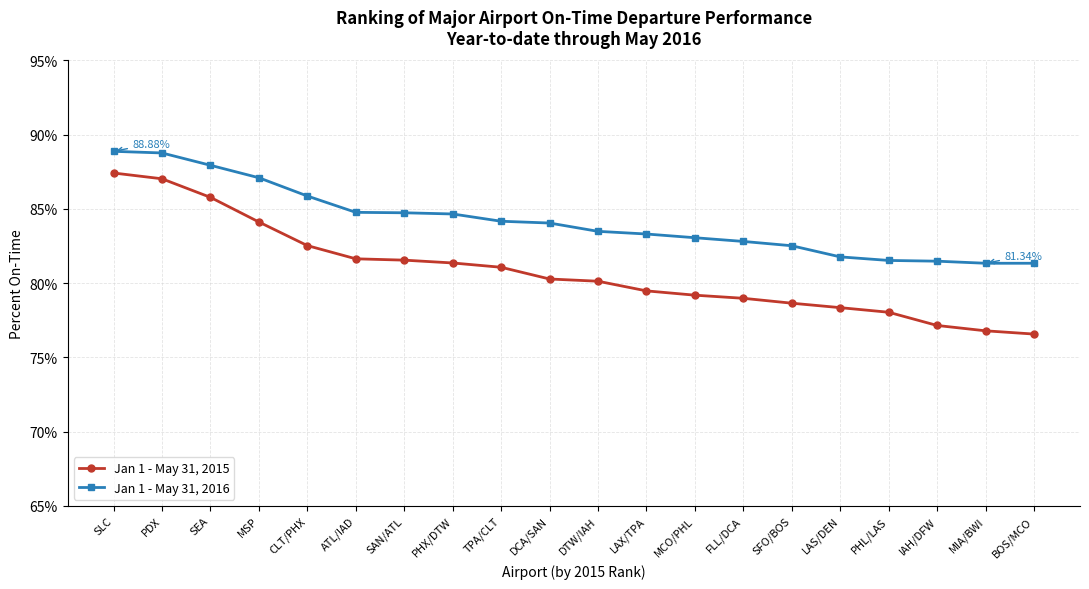

What is the spread (max minus min) of values at SAN/ATL?

3.2